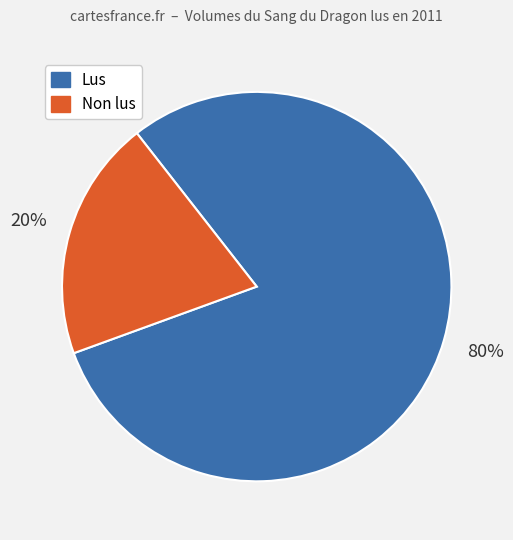

To the nearest percent, what is the difference between the largest and smallest slice percentages?

60%